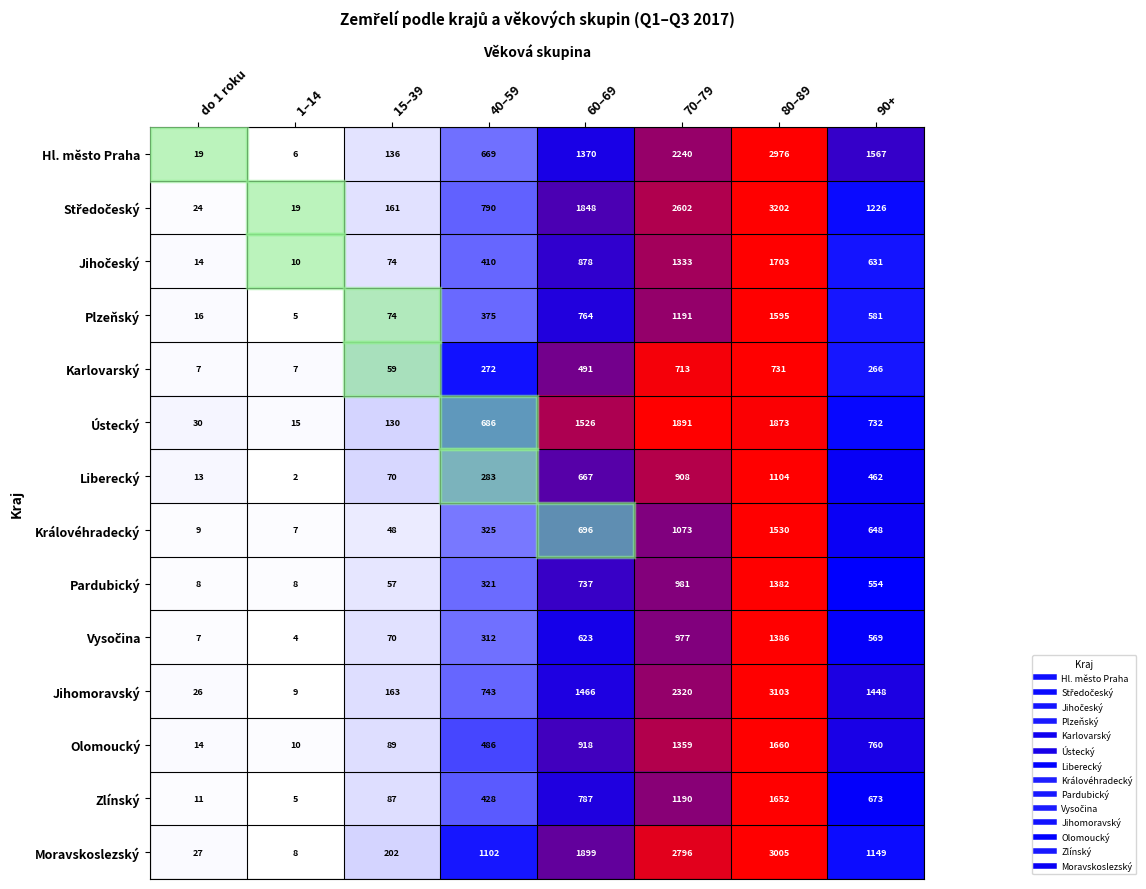

True or false: Plzeňský has a value of 463 at 70–79.

False